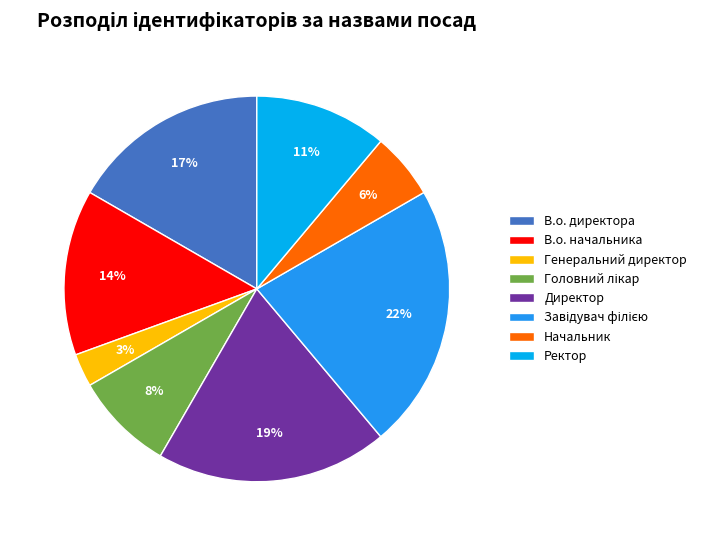

Combined, do Директор and Ректор account for over 50%?

No